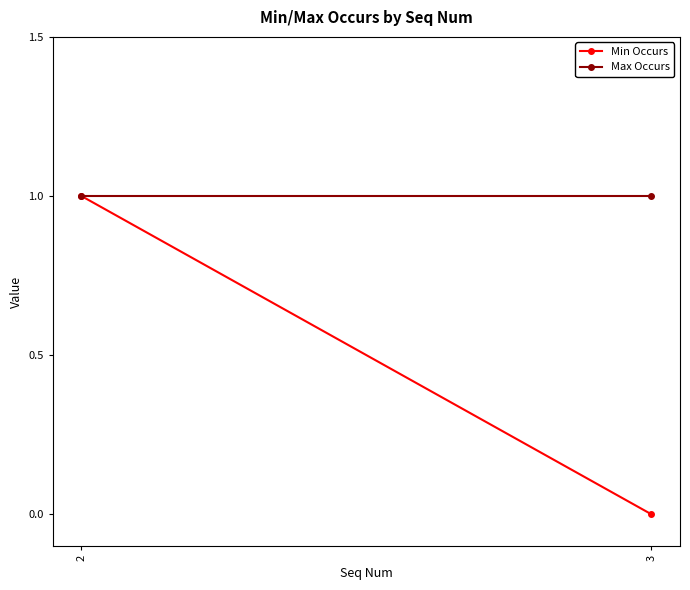

Between 2 and 3, which series saw the biggest shift?

Min Occurs